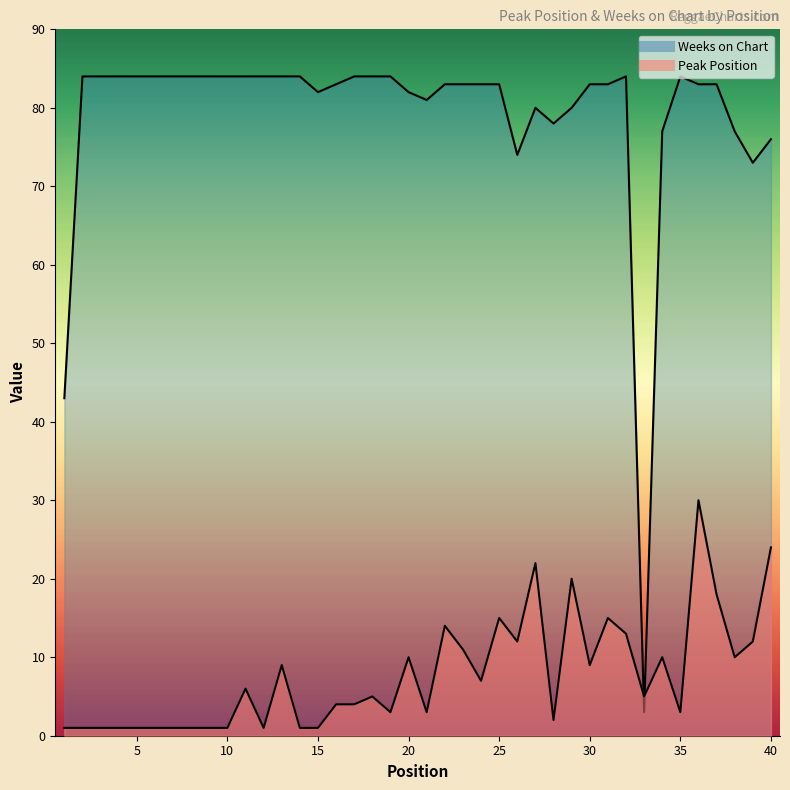

What is the average value of the Weeks on Chart series?

79